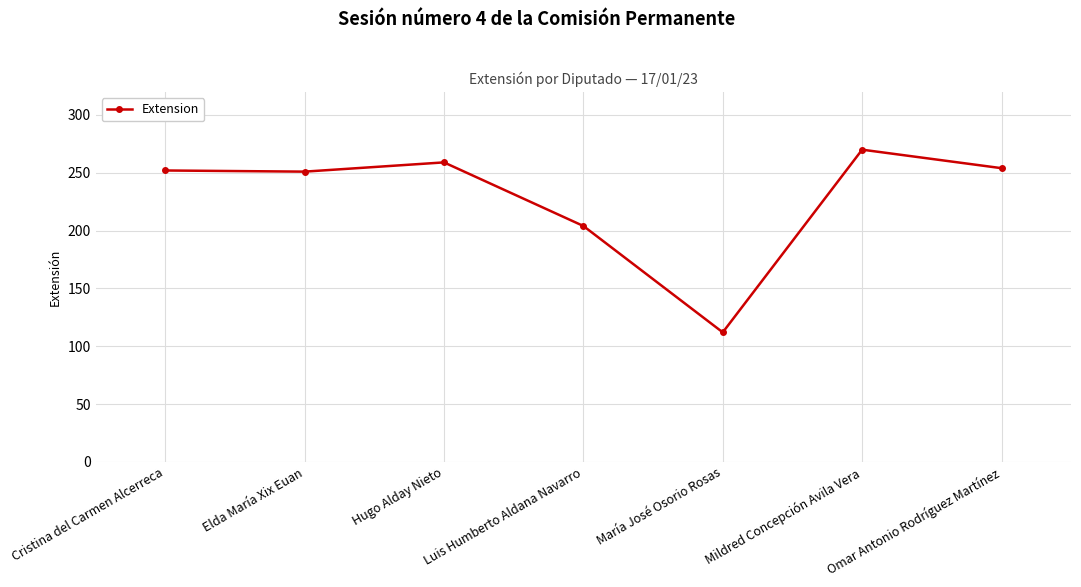

What is the average value?

229